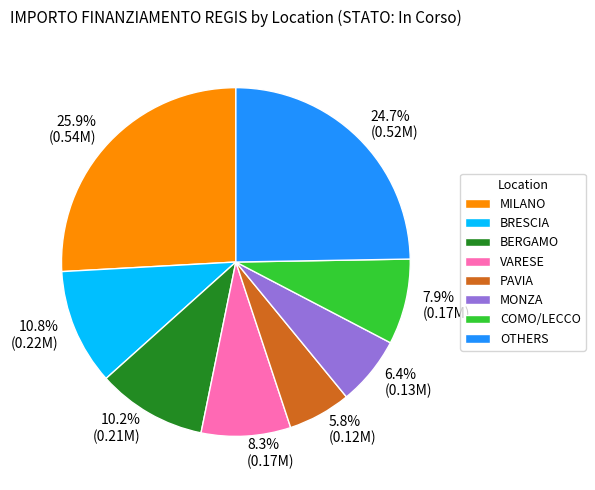

Does any single category account for the majority?

No